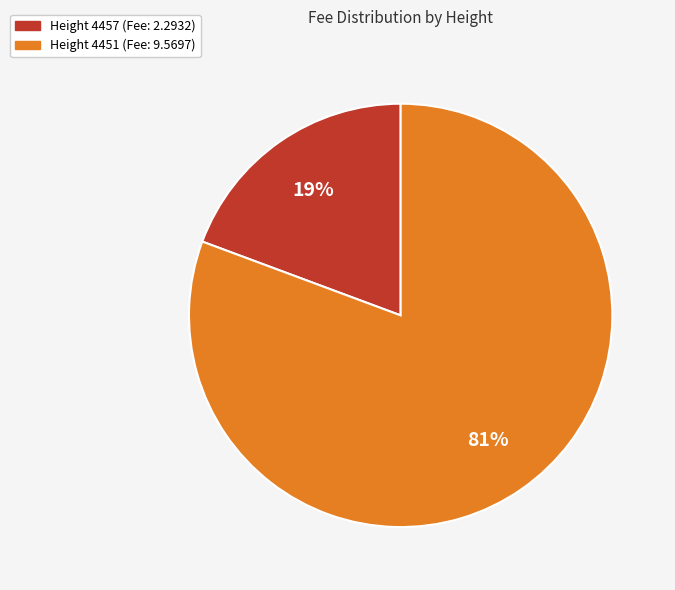

Does any single category account for the majority?

Yes